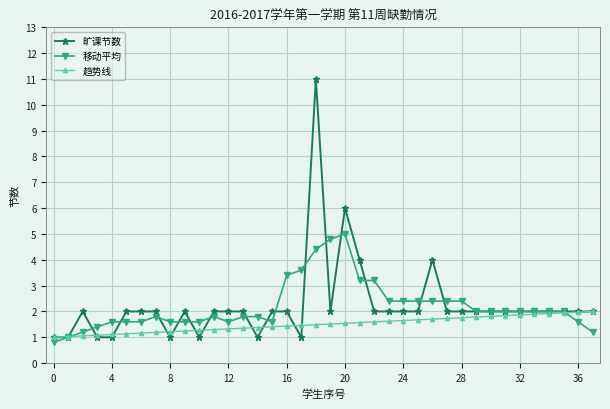

What is the minimum value for 移动平均?

0.8